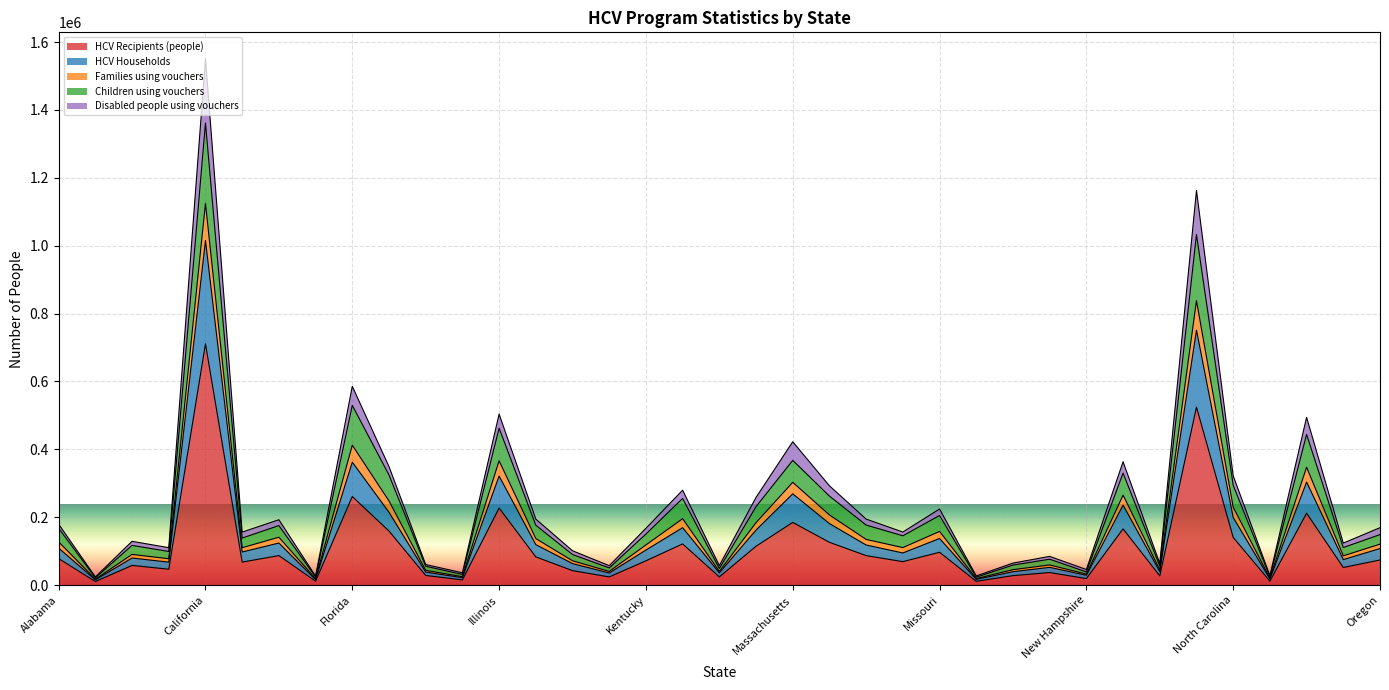

At how many categories does at least one series exceed 1055555?

2